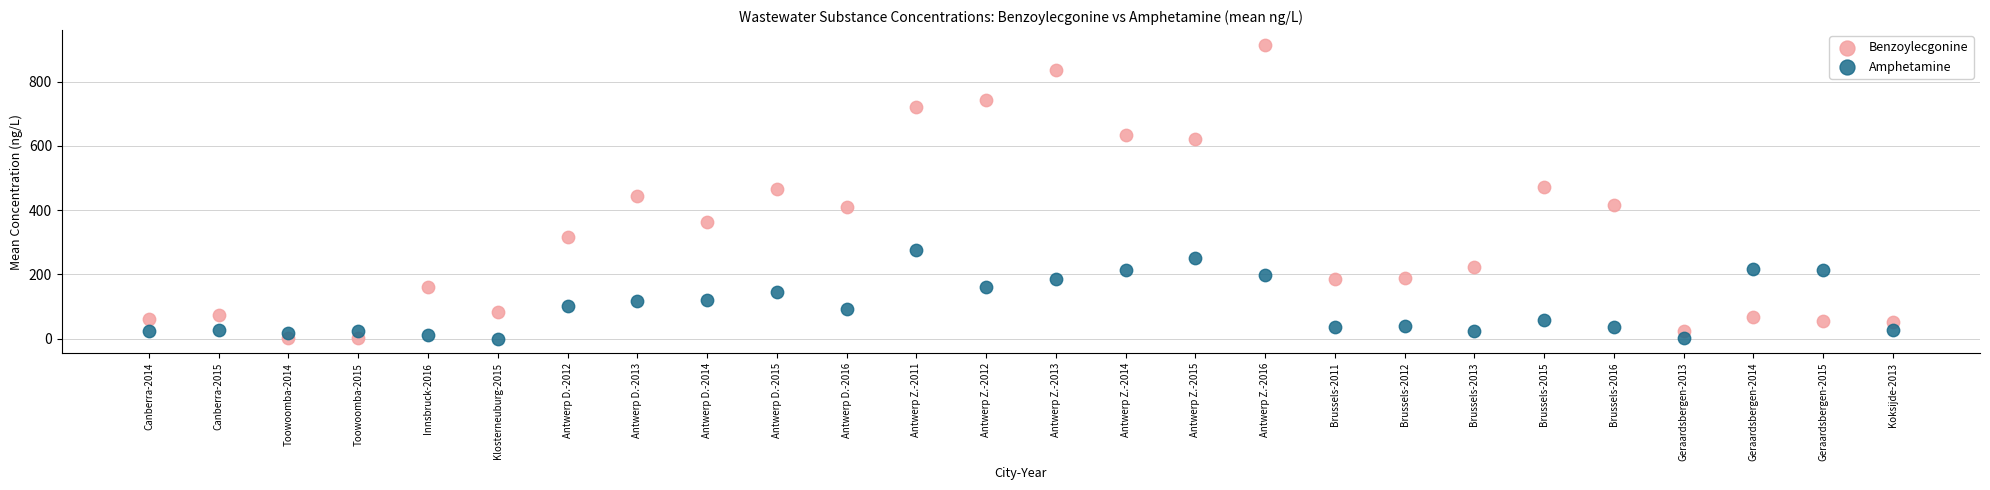

Across all data points, what is the range of Y values (max minus min)?

914.8